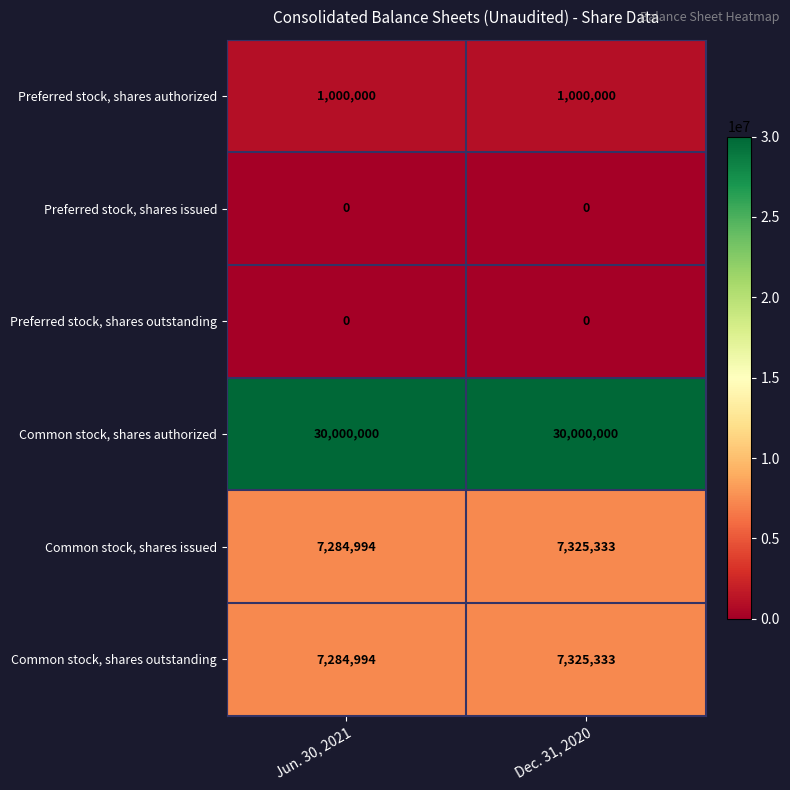

What is the total value across all series at Dec. 31, 2020?

45650666